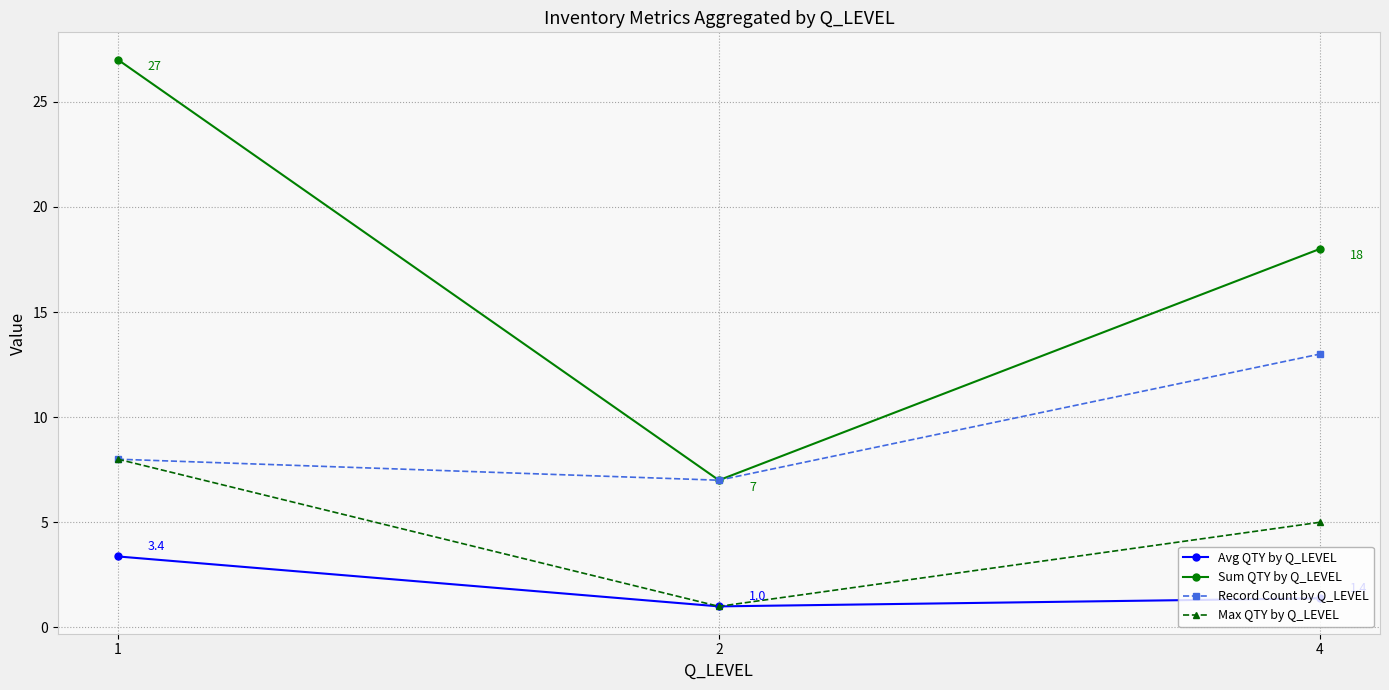

Does the chart display data point markers on the line(s)?

Yes